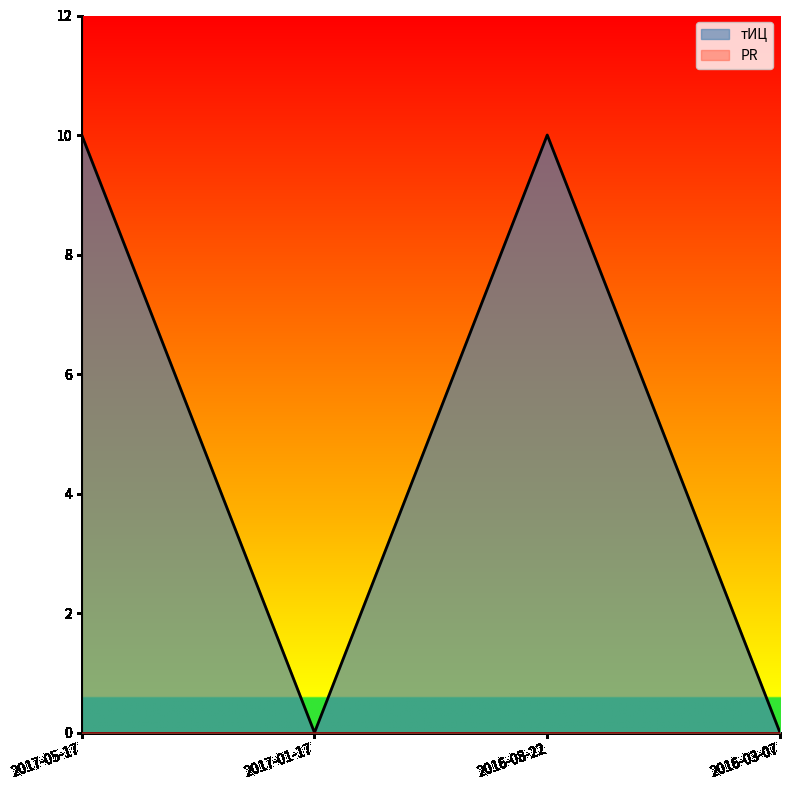

Where is the first local maximum?

2016-08-22